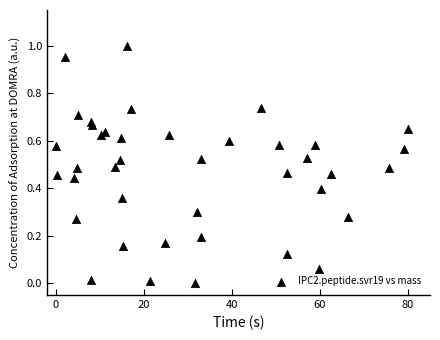

What is the range of X values (max minus min)?

80.0